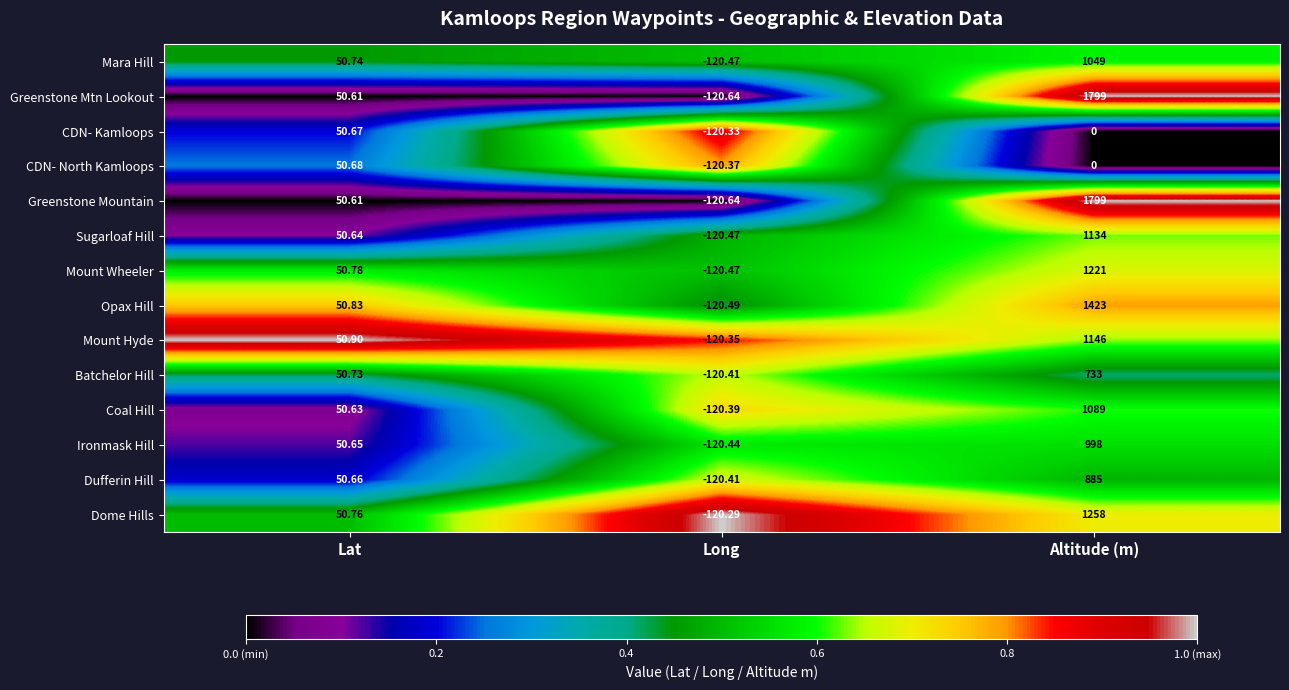

Which label corresponds to the largest value in the chart?

Altitude (m)